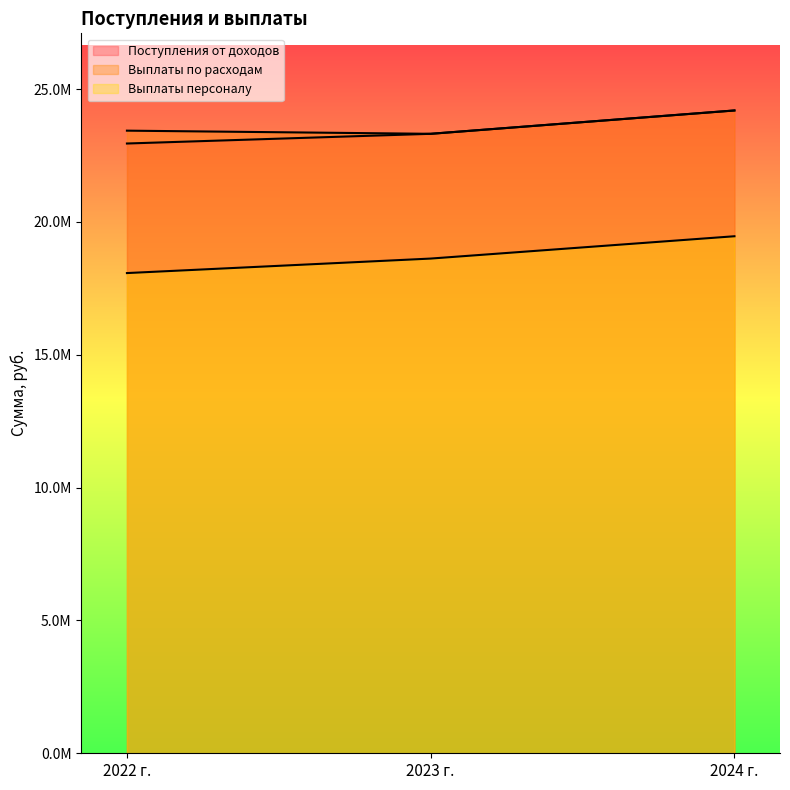

What is the total value across all series at 2024 г.?

67846160.0